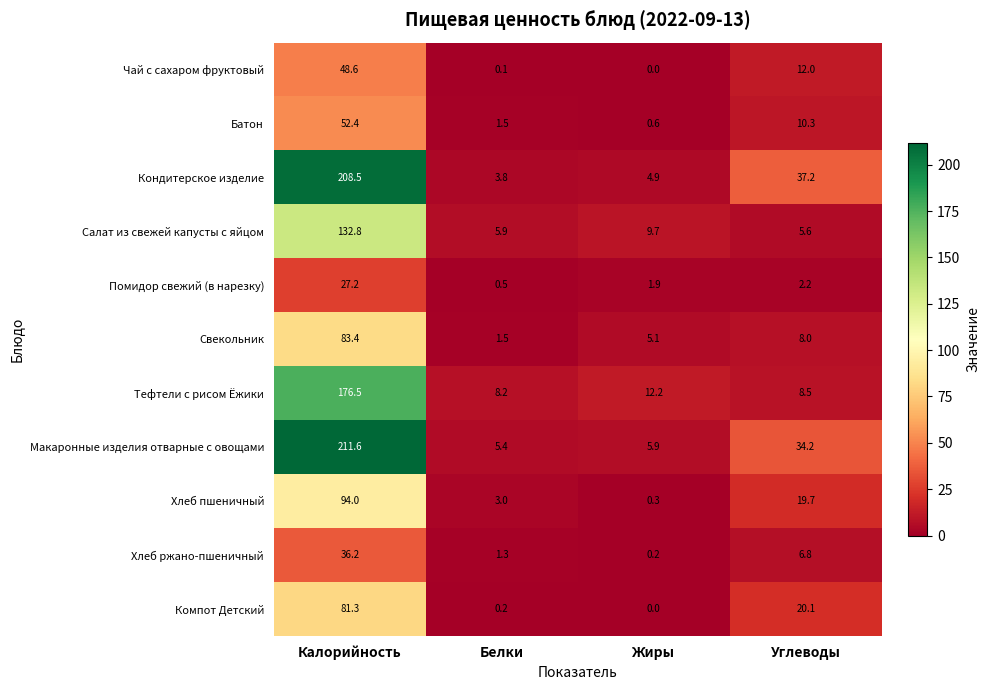

How many categories are shown in the chart?

4